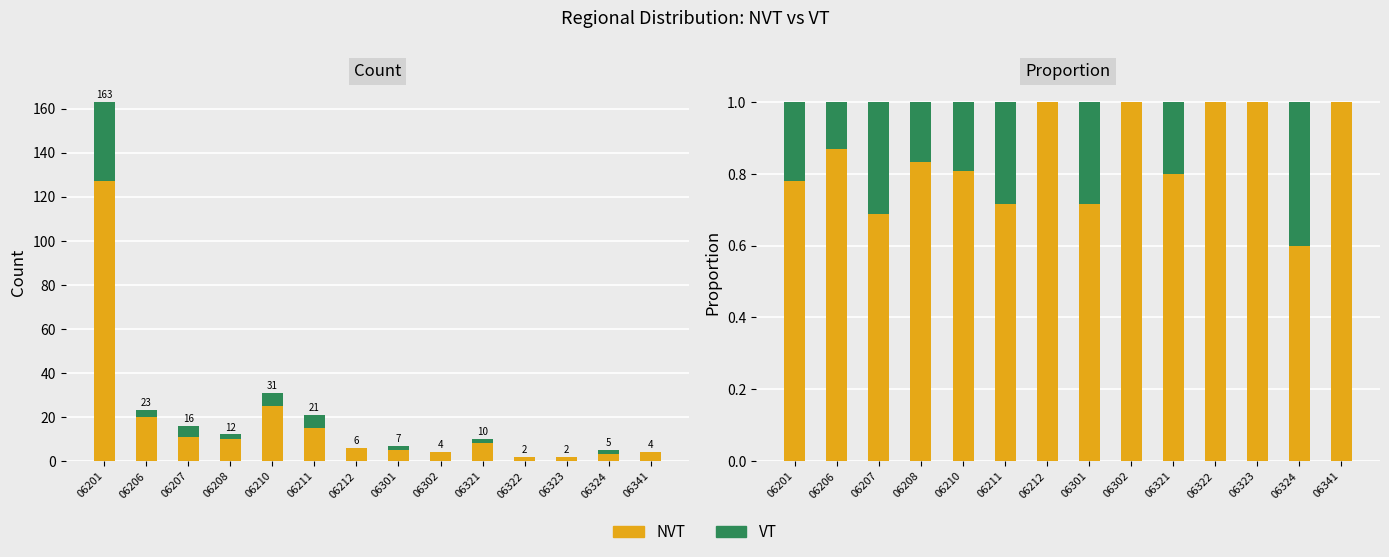

Which series has the largest total across all categories?

NVT